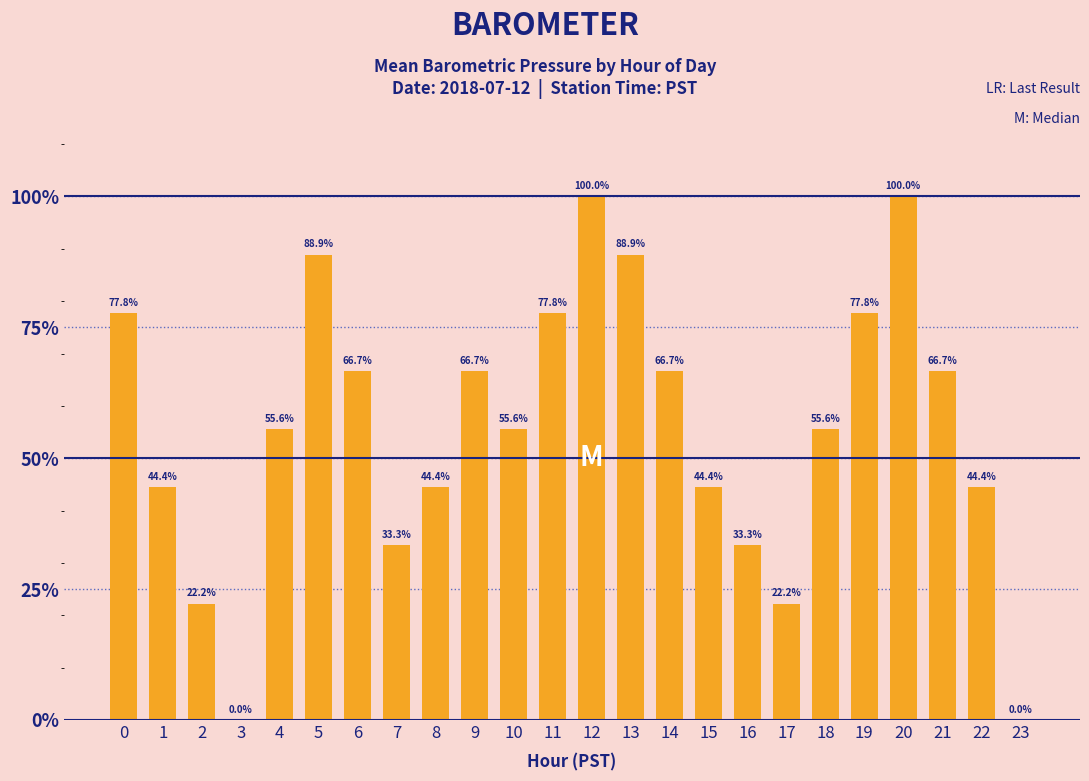

What is the maximum value shown in the chart?

100.0